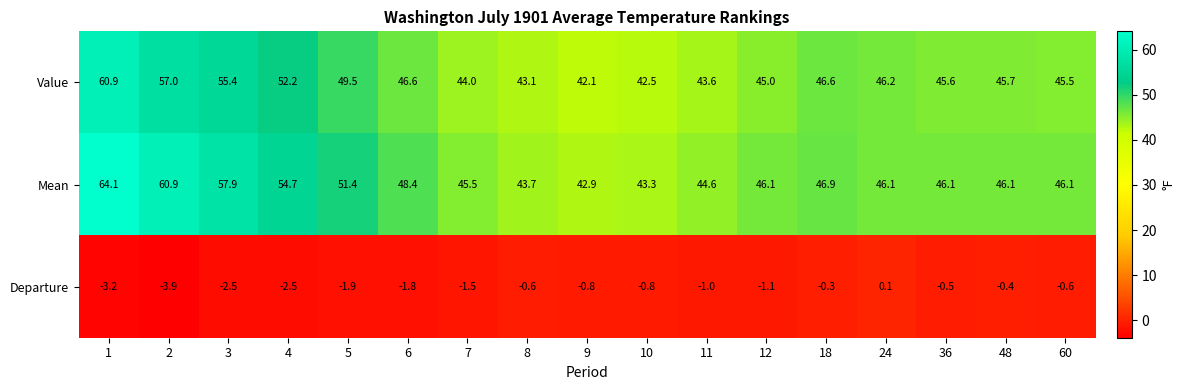

At which category does the chart reach its peak across all series?

1